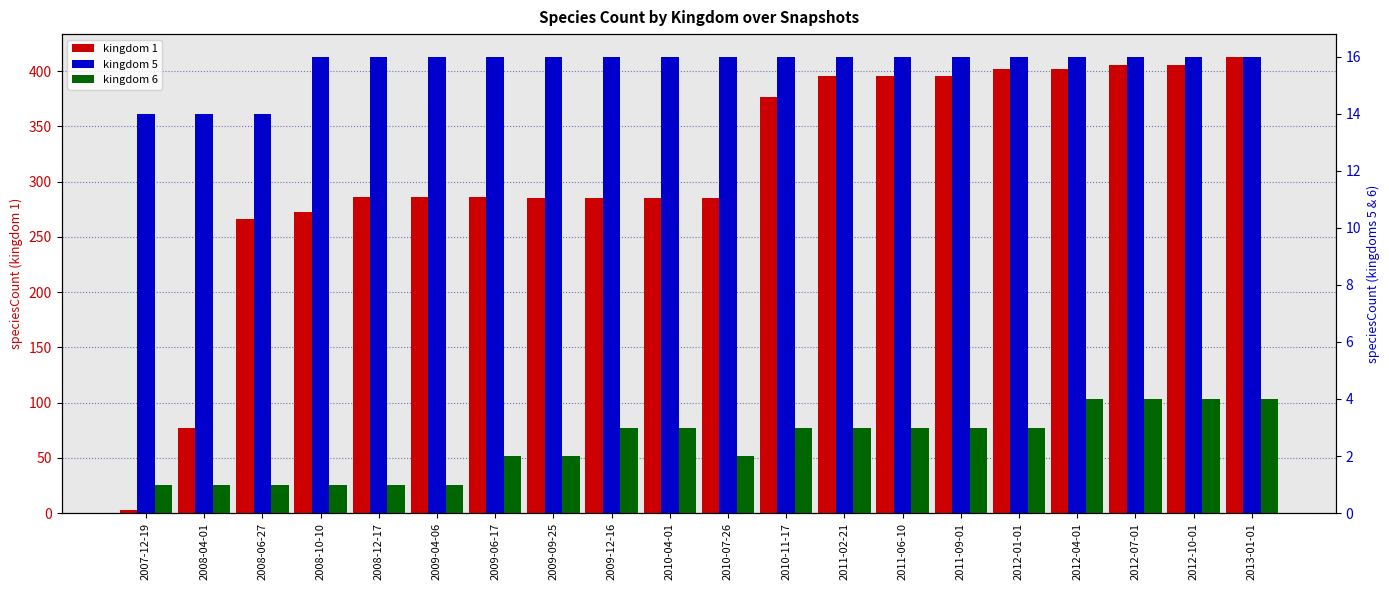

Count the number of data series in this chart.

3